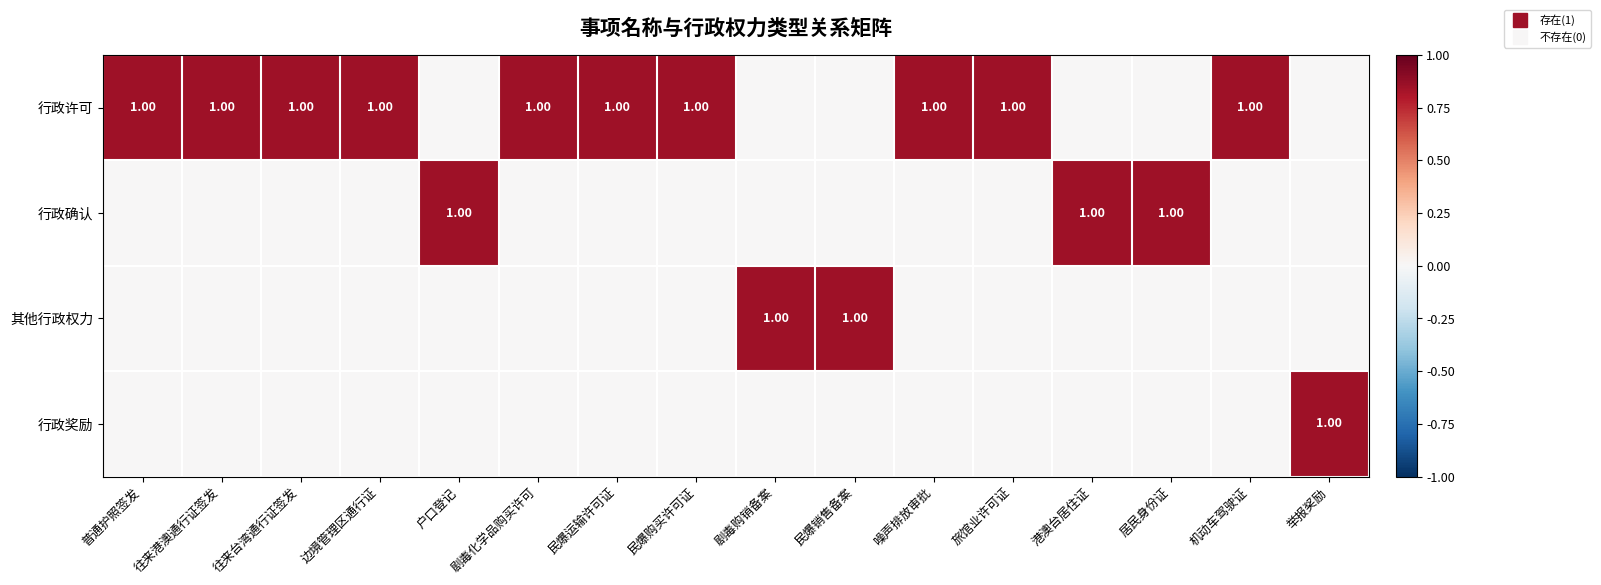

Rank the categories by 行政确认 value from highest to lowest.

户口登记, 港澳台居住证, 居民身份证, 普通护照签发, 往来港澳通行证签发, 往来台湾通行证签发, 边境管理区通行证, 剧毒化学品购买许可, 民爆运输许可证, 民爆购买许可证, 剧毒购销备案, 民爆销售备案, 噪声排放审批, 旅馆业许可证, 机动车驾驶证, 举报奖励